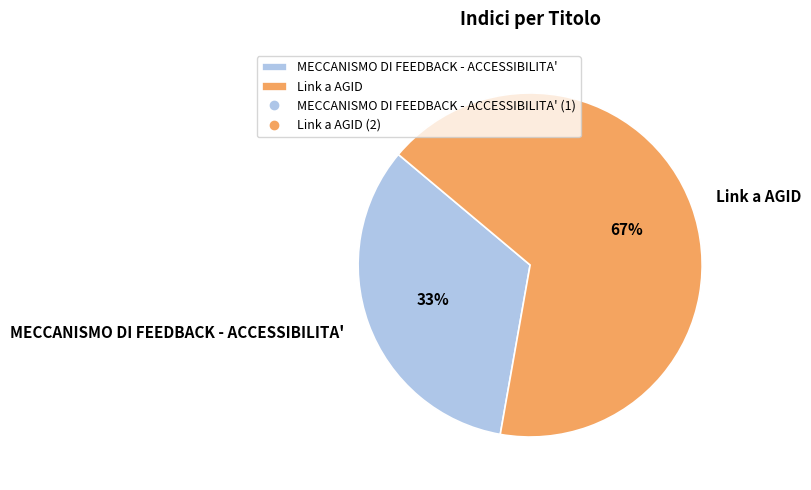

Rank the categories by value from lowest to highest.

MECCANISMO DI FEEDBACK - ACCESSIBILITA', Link a AGID